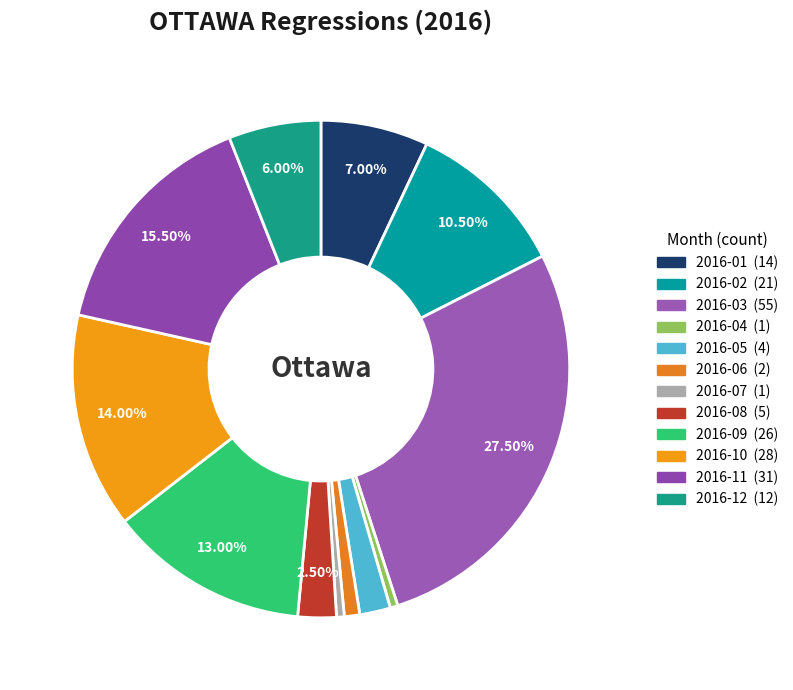

How many slices are in this pie chart?

12